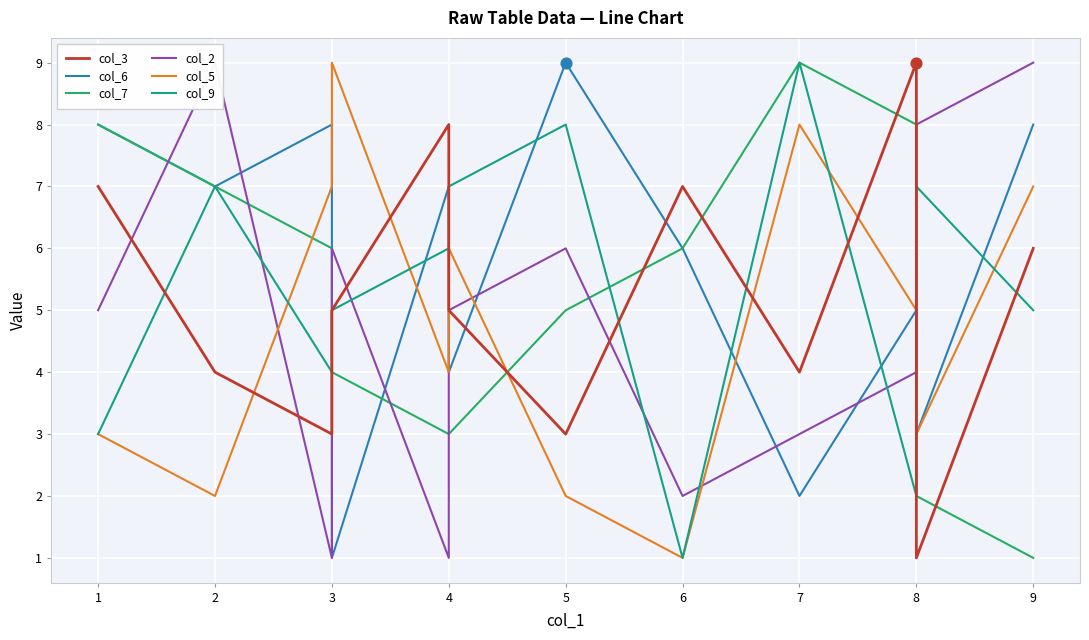

Which series reaches the maximum Y coordinate?

col_3